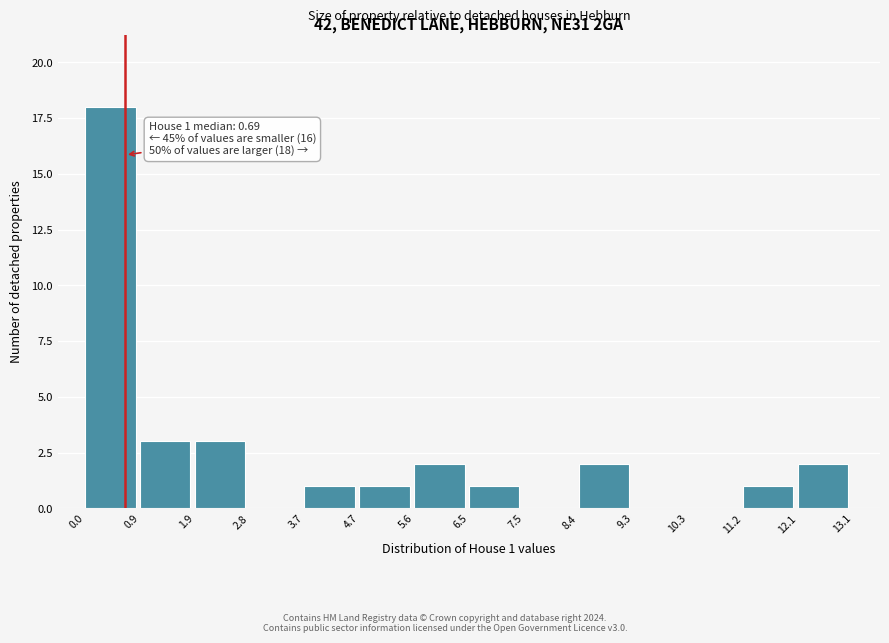

Which range on the x-axis has the tallest bar?

0.0 to 0.9